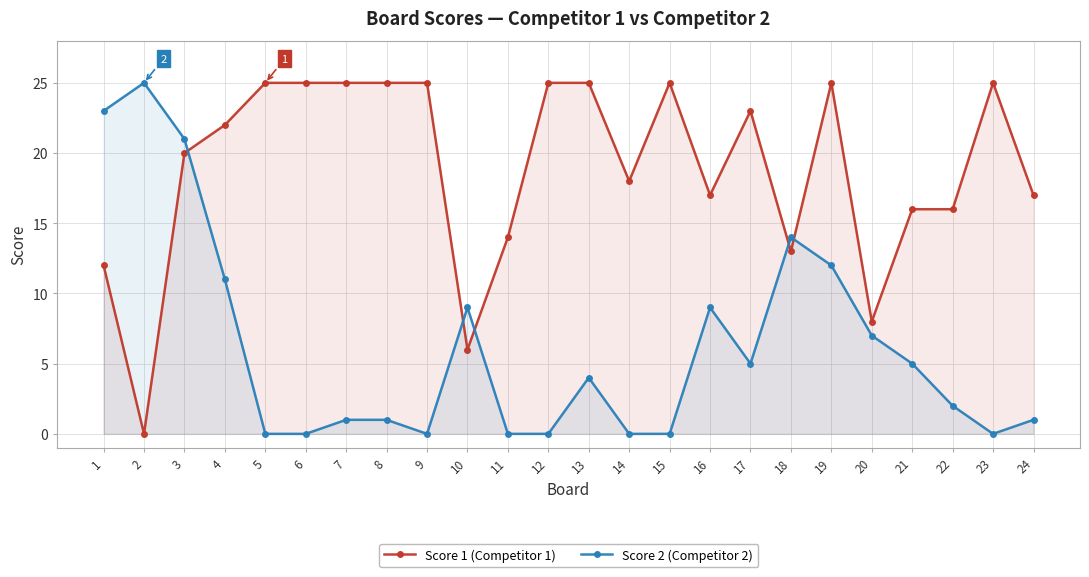

Reading left to right, what are all the values shown in this chart?

Score 1 (Competitor 1): 12	0	20	22	25	25	25	25	25	6	14	25	25	18	25	17	23	13	25	8	16	16	25	17
Score 2 (Competitor 2): 23	25	21	11	0	0	1	1	0	9	0	0	4	0	0	9	5	14	12	7	5	2	0	1